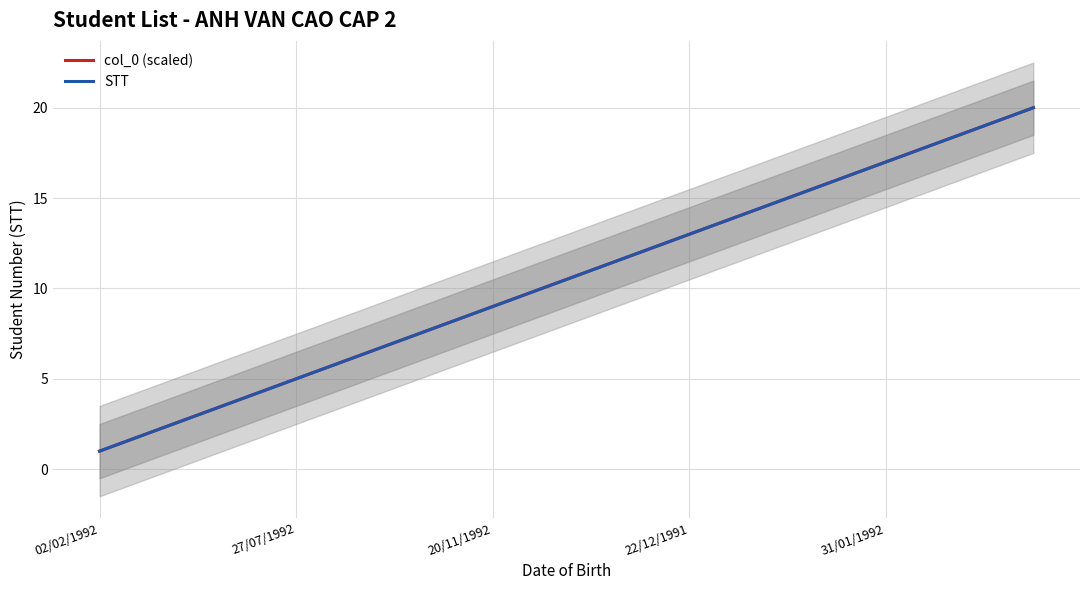

What is the difference between the maximum and second lowest values in the col_0 (scaled) series?

18